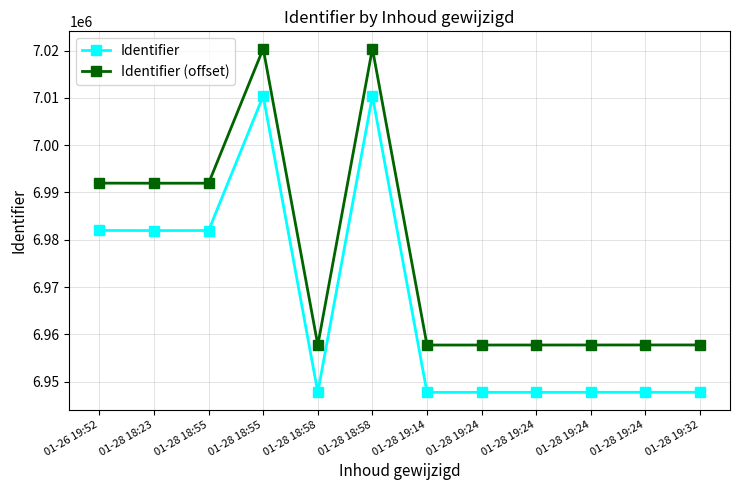

Count the number of data series in this chart.

2